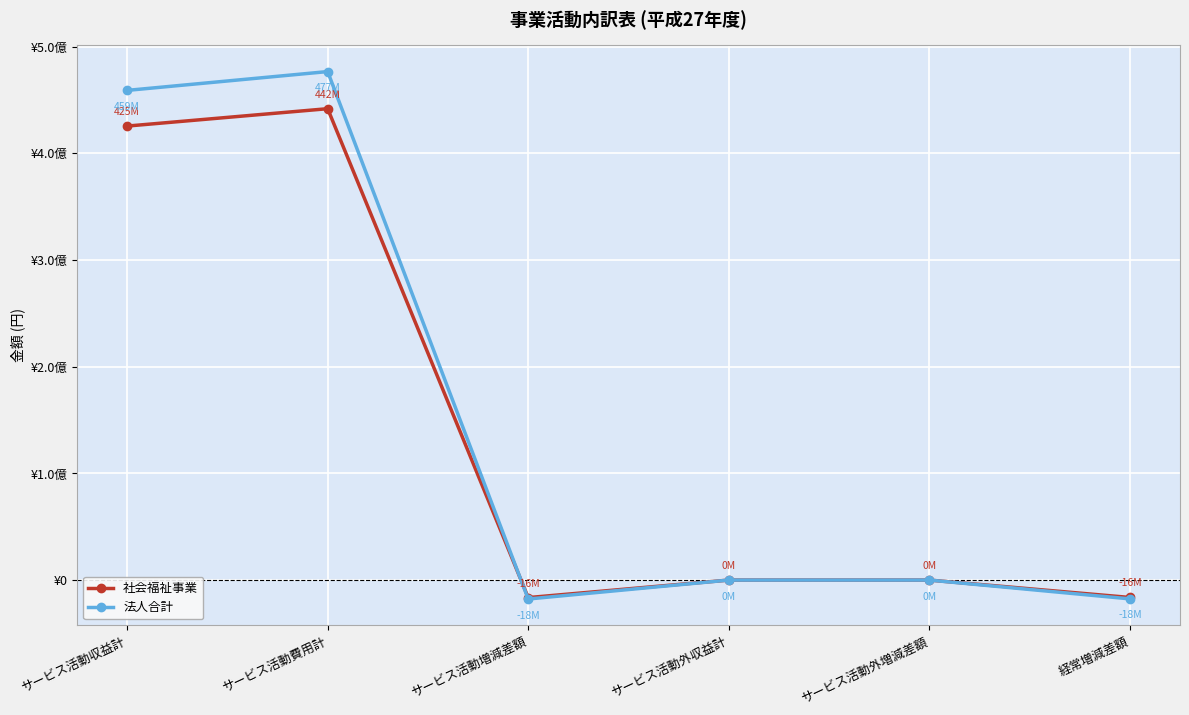

Does the chart have visible grid lines?

Yes